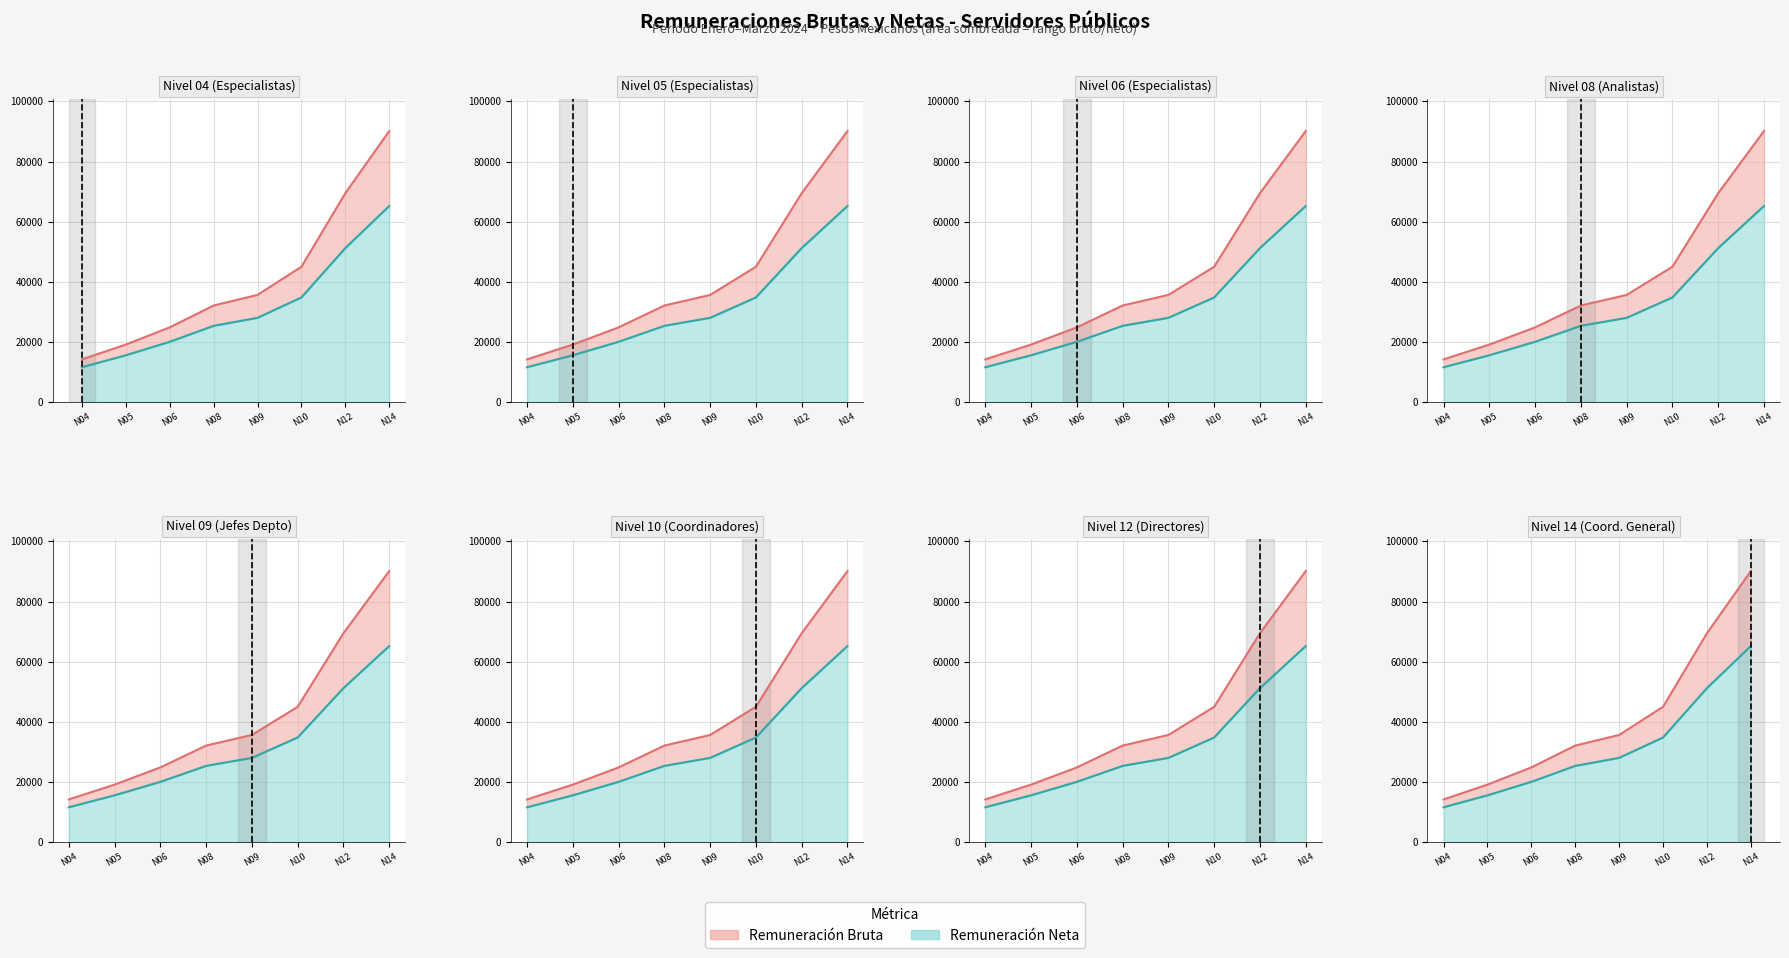

At which category is the sum across all series the highest?

NIVEL 14